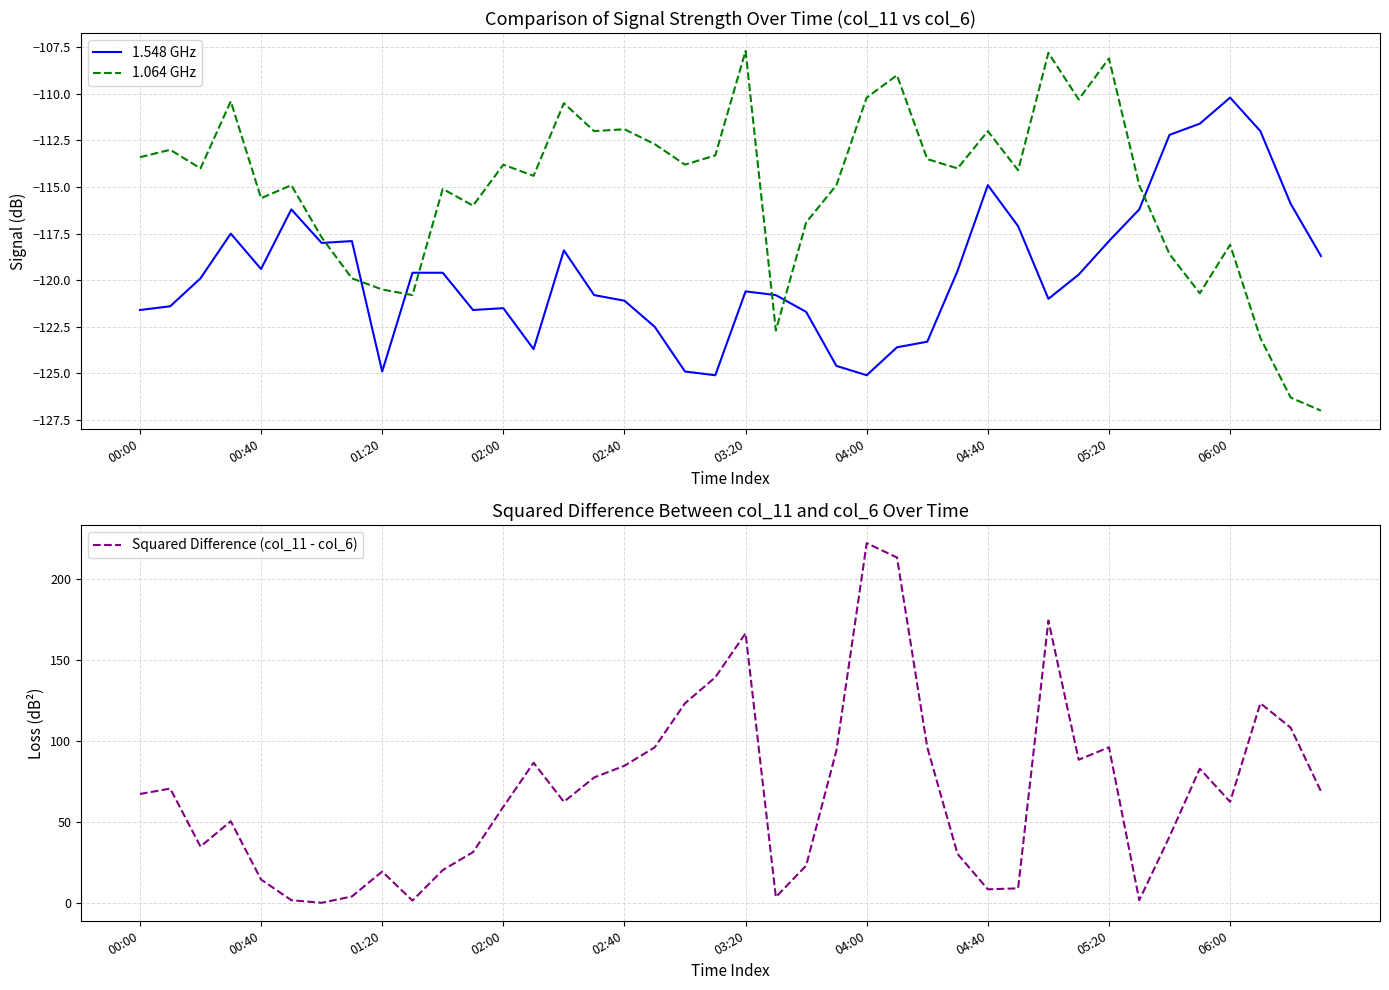

Reading left to right, list all the values displayed in this chart.

1.548 GHz: -121.6	-121.4	-119.9	-117.5	-119.4	-116.2	-118.0	-117.9	-124.9	-119.6	-119.6	-121.6	-121.5	-123.7	-118.4	-120.8	-121.1	-122.5	-124.9	-125.1	-120.6	-120.8	-121.7	-124.6	-125.1	-123.6	-123.3	-119.5	-114.9	-117.1	-121.0	-119.7	-117.9	-116.2	-112.2	-111.6	-110.2	-112.0	-115.9	-118.7
1.064 GHz: -113.4	-113.0	-114.0	-110.4	-115.6	-114.9	-117.7	-119.9	-120.5	-120.8	-115.1	-116.0	-113.8	-114.4	-110.5	-112.0	-111.9	-112.7	-113.8	-113.3	-107.7	-122.7	-116.9	-114.9	-110.2	-109.0	-113.5	-114.0	-112.0	-114.1	-107.8	-110.3	-108.1	-114.9	-118.6	-120.7	-118.1	-123.1	-126.3	-127.0
Squared Difference (col_11 - col_6): 67.2	70.6	34.8	50.4	14.4	1.7	0.1	4.0	19.4	1.4	20.2	31.4	59.3	86.5	62.4	77.4	84.6	96.0	123.2	139.2	166.4	3.6	23.0	94.1	222.0	213.2	96.0	30.2	8.4	9.0	174.2	88.4	96.0	1.7	41.0	82.8	62.4	123.2	108.2	68.9